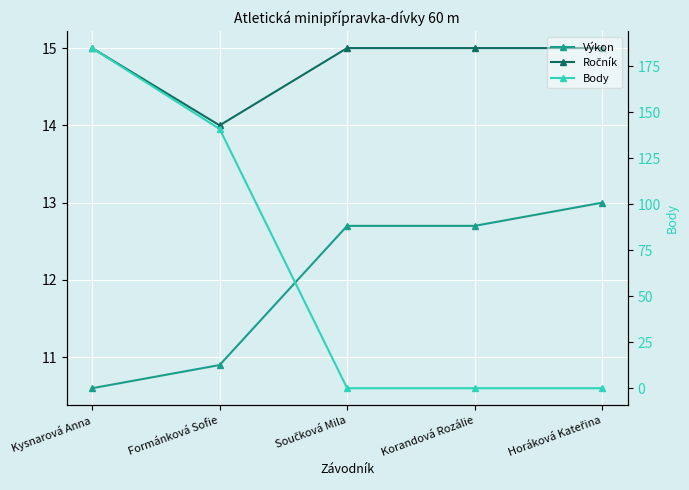

Reading right to left, extract all data points from this chart.

Výkon: Horáková Kateřina=13.0	Korandová Rozálie=12.7	Součková Mila=12.7	Formánková Sofie=10.9	Kysnarová Anna=10.6
Ročník: Horáková Kateřina=15.0	Korandová Rozálie=15.0	Součková Mila=15.0	Formánková Sofie=14.0	Kysnarová Anna=15.0
Body: Horáková Kateřina=0.0	Korandová Rozálie=0.0	Součková Mila=0.0	Formánková Sofie=141.0	Kysnarová Anna=185.0